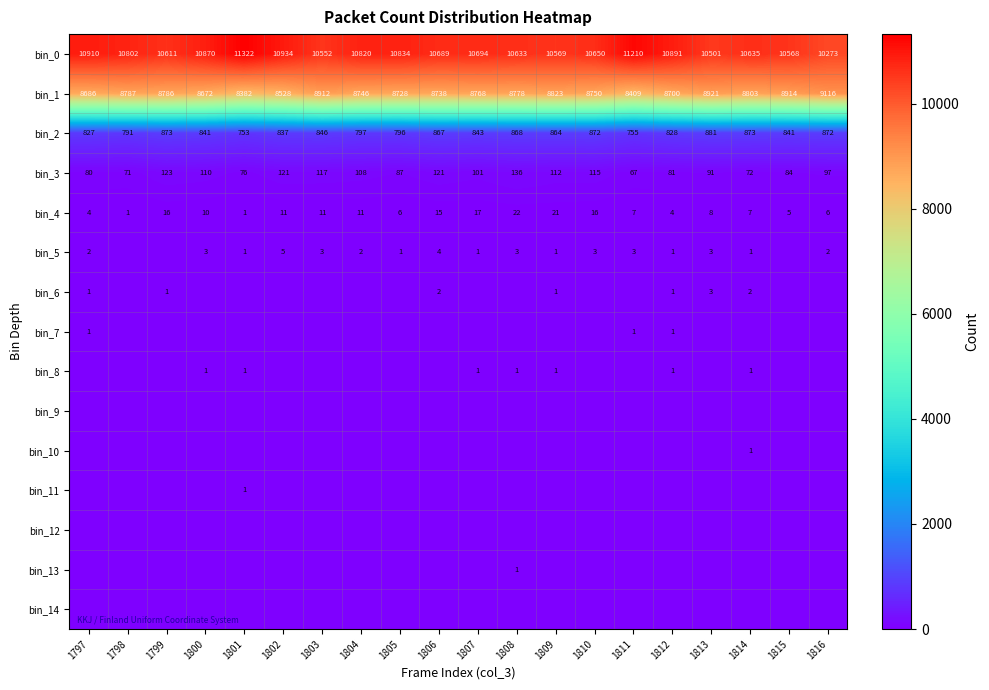

What is the sum of all bin_4 values?

199